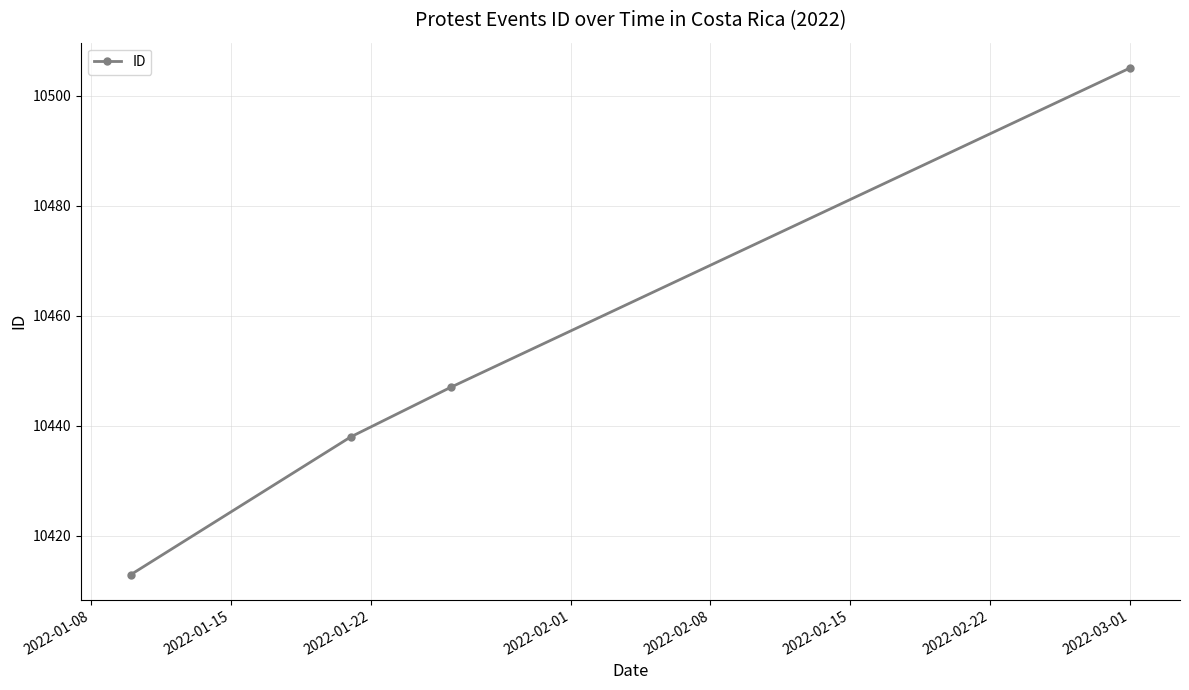

What is the value of the 2nd point from the left?

10438